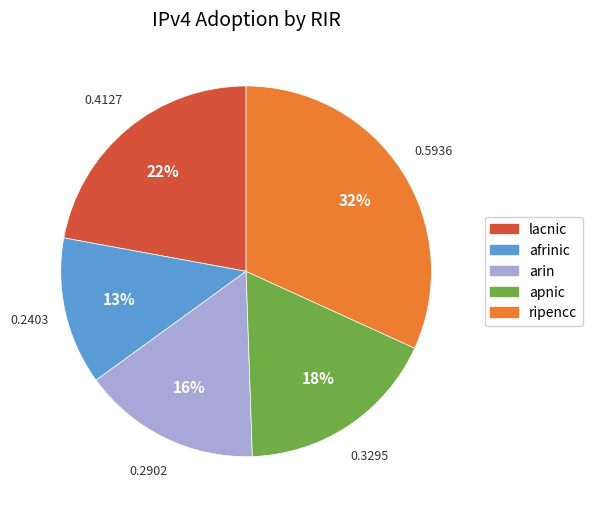

Is the sum of ripencc and lacnic greater than half?

Yes